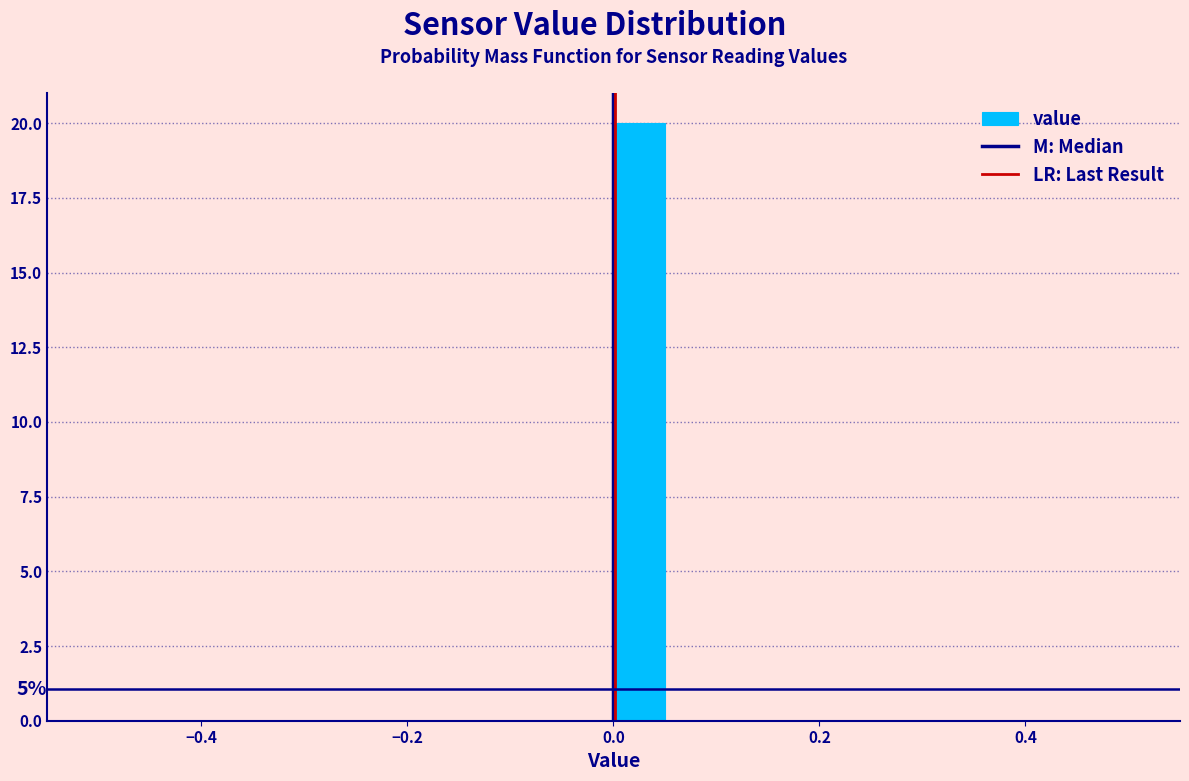

Around what value on the x-axis is the tallest bar? Give the approximate position of its centre, as read against the axis.

0.02